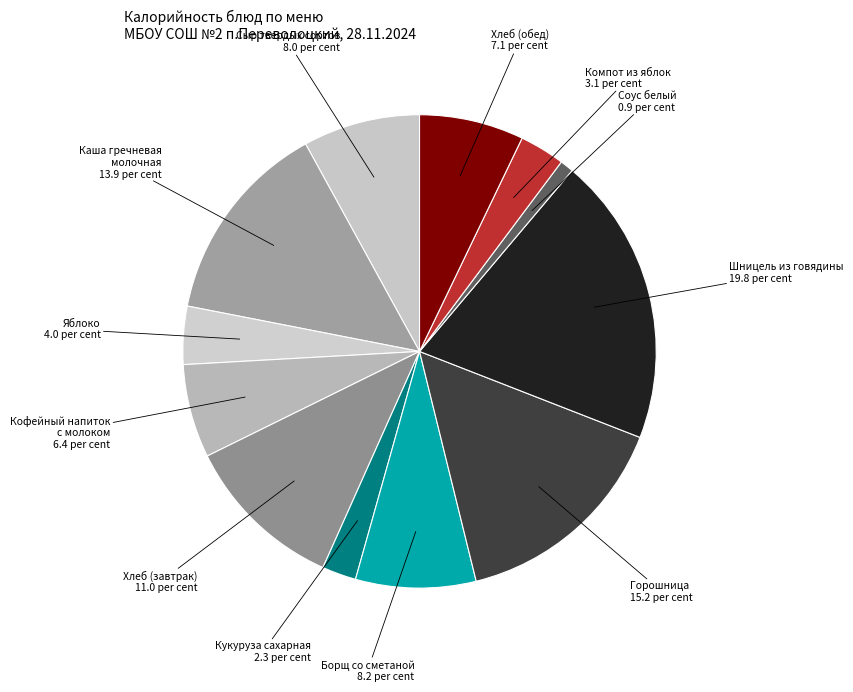

To the nearest percent, what is the average slice percentage?

8%